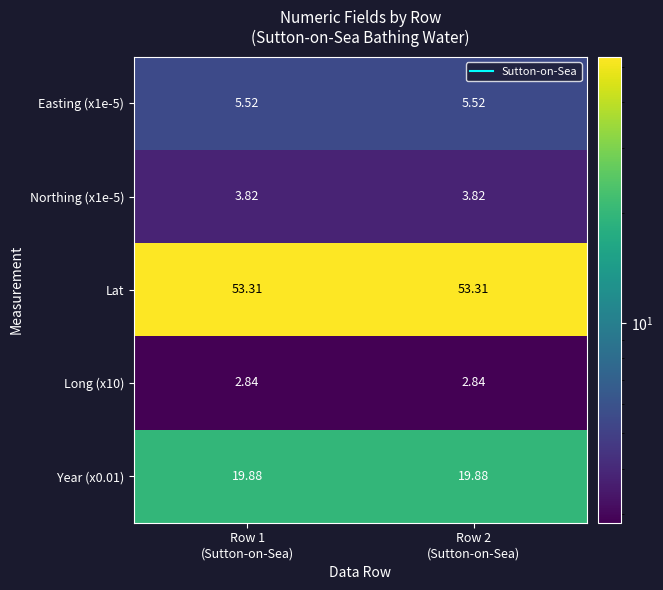

Which series has the largest total across all categories?

Lat